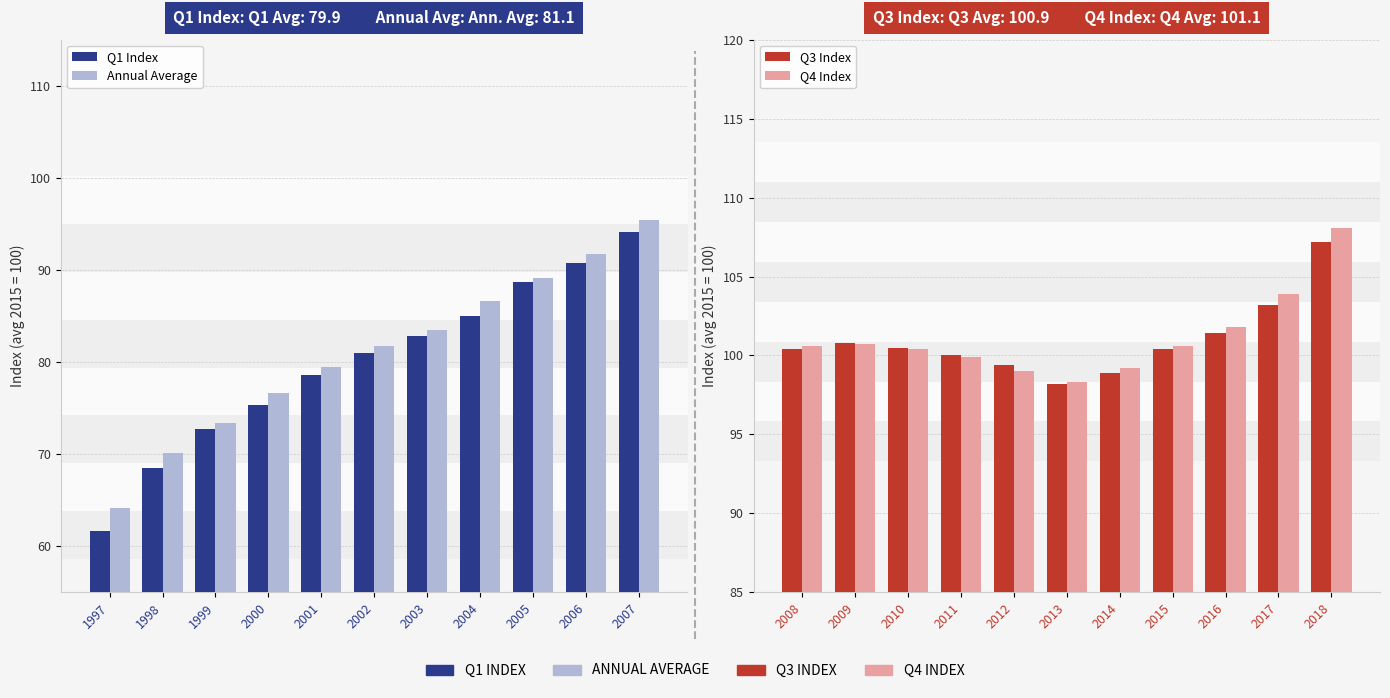

Which series changed the most between 2002 and 2006?

Annual Average